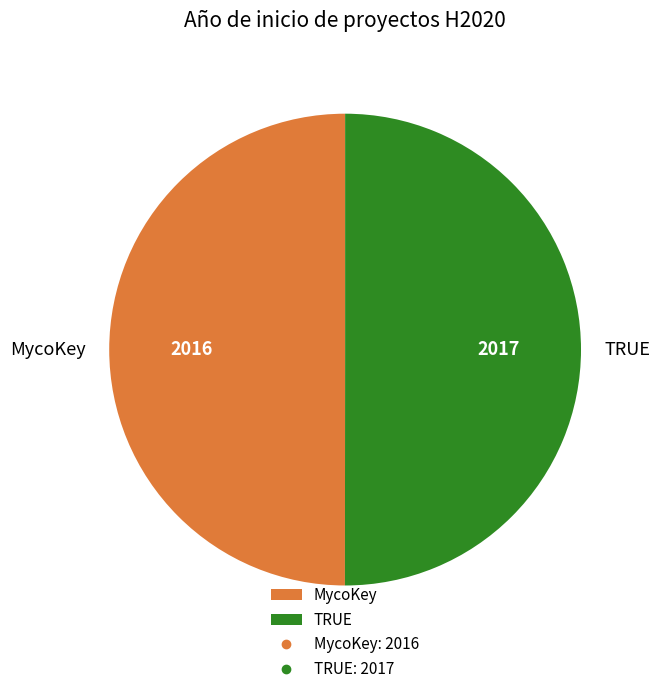

Is it true that MycoKey is 61% of the pie?

False